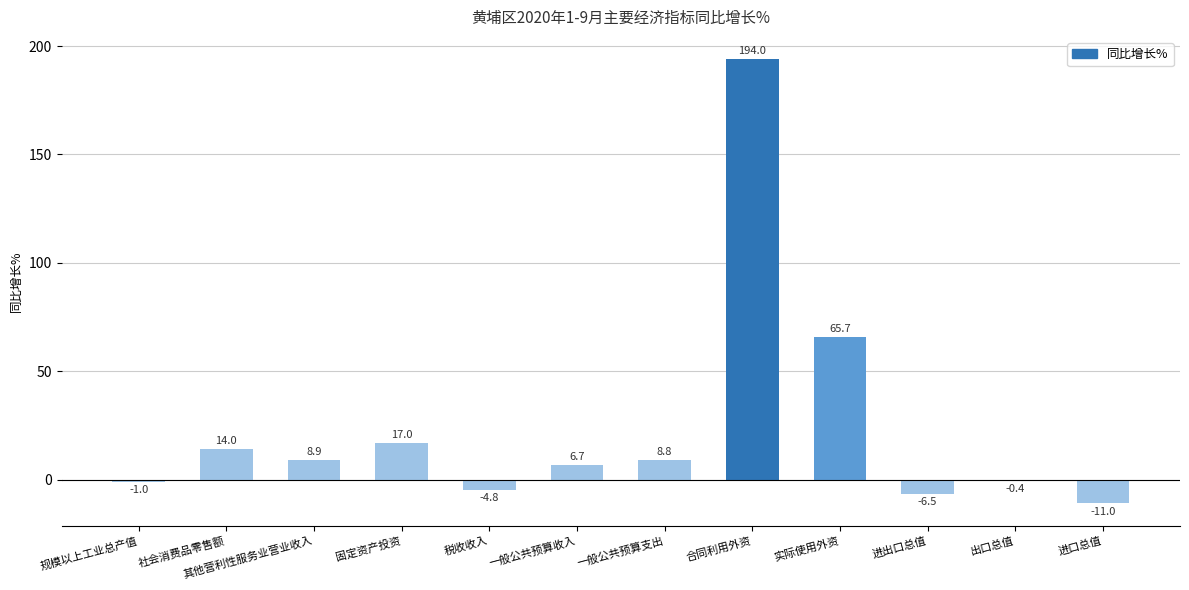

How many data points are above 8?

6